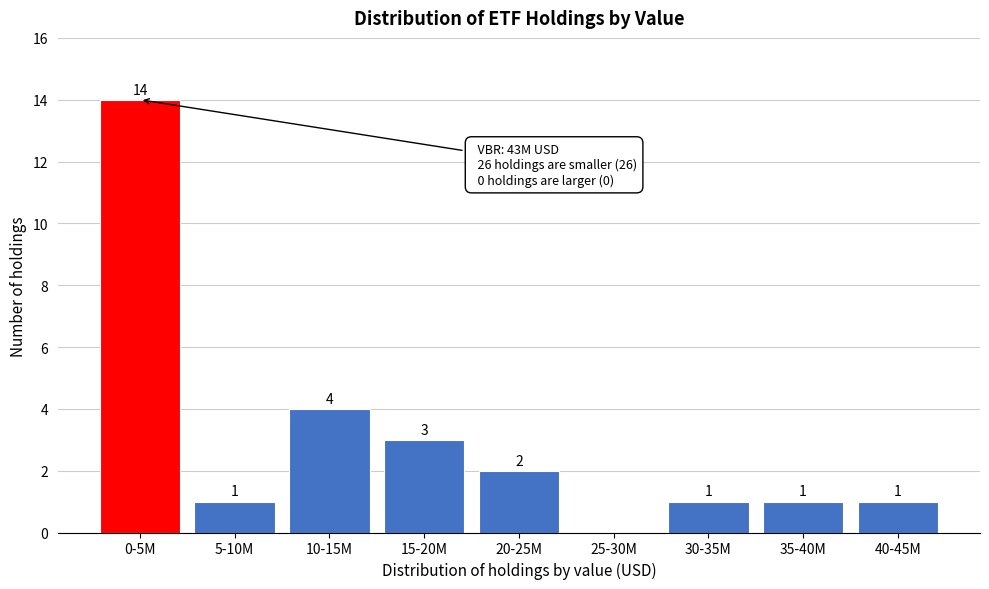

Reading right to left, transcribe all the data shown in this chart.

40-45M=1	35-40M=1	30-35M=1	25-30M=0	20-25M=2	15-20M=3	10-15M=4	5-10M=1	0-5M=14